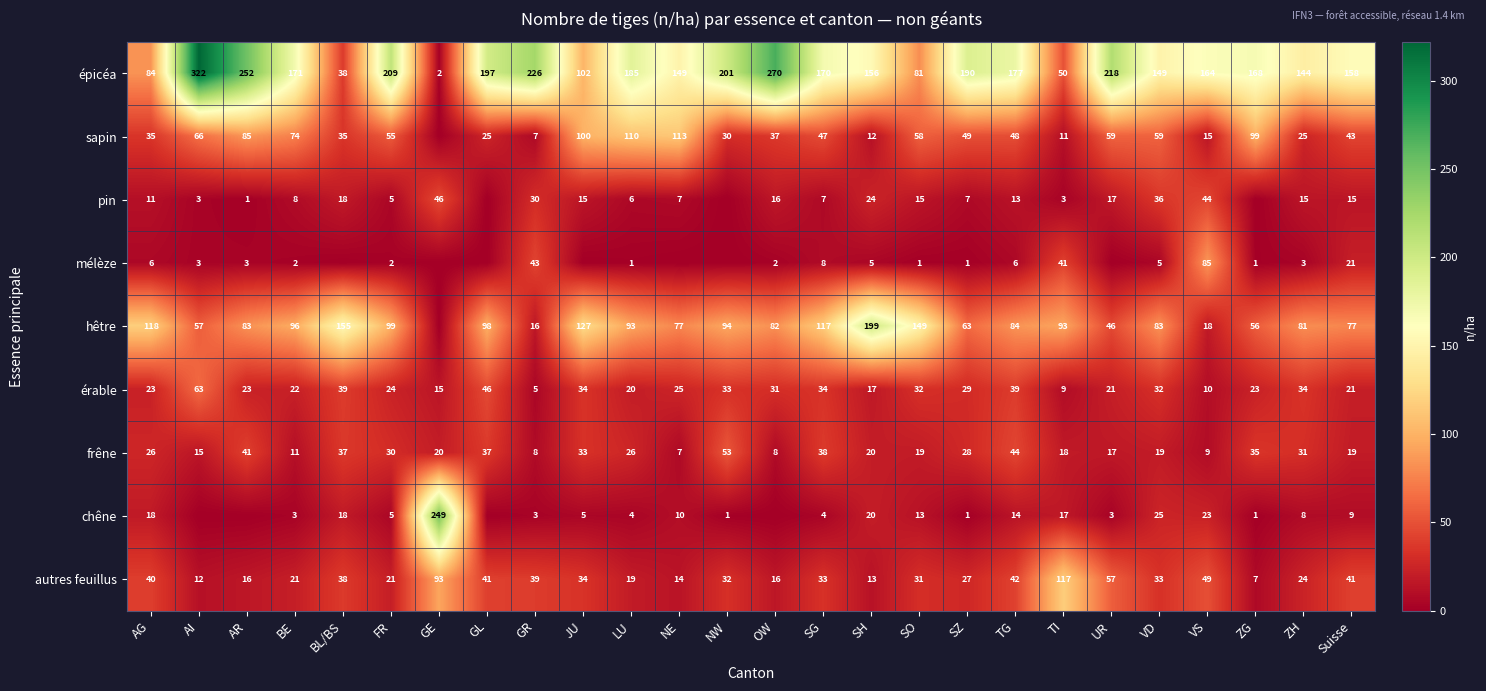

What is the average value of the épicéa series?

163